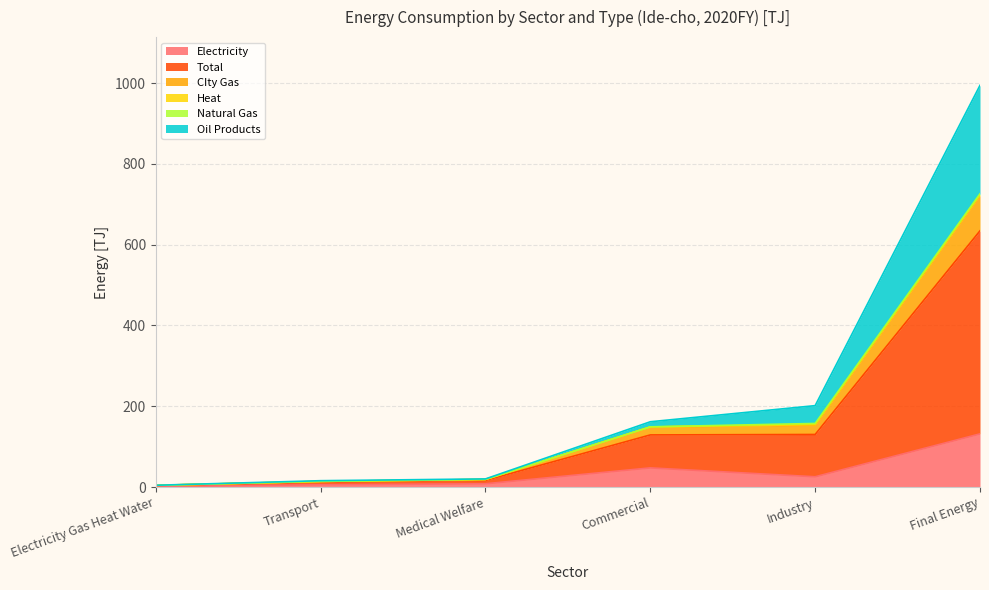

How many data points in Electricity are less than 25?

3